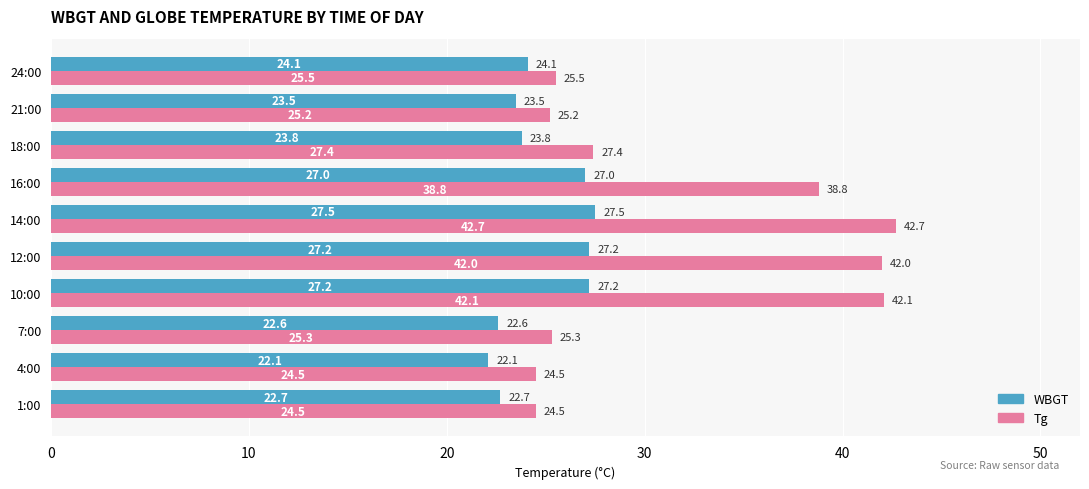

At how many categories does at least one series exceed 27?

5